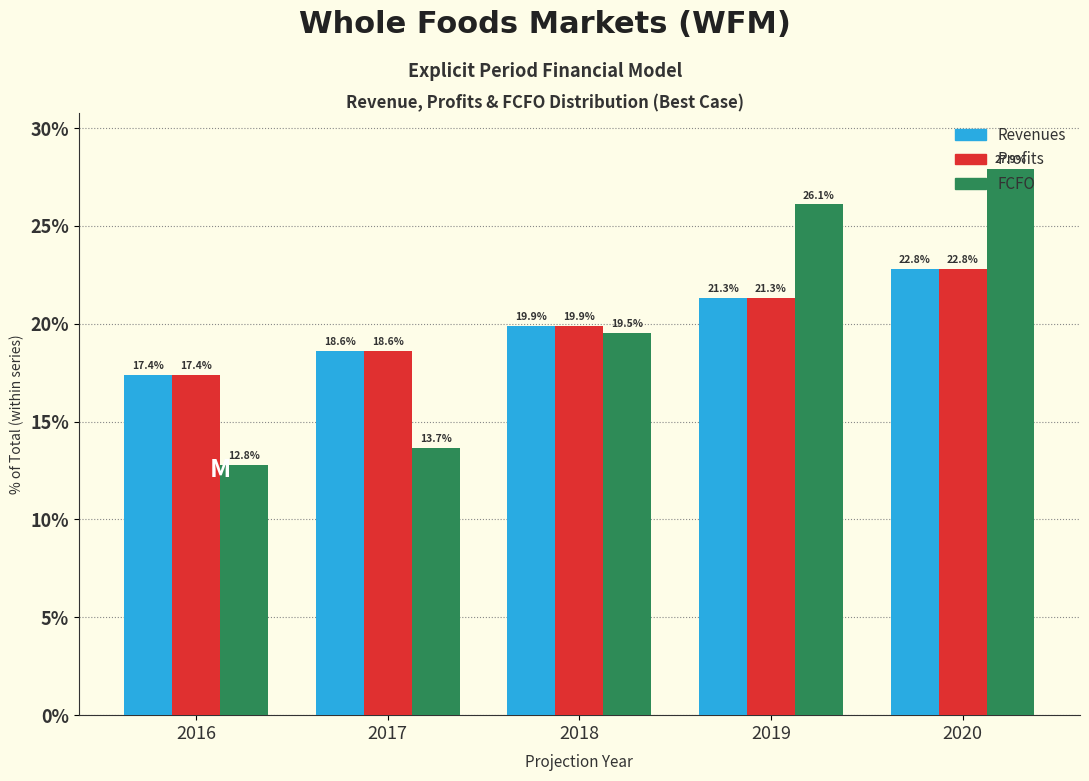

What is the spread (max minus min) of values at 2016?

4.6